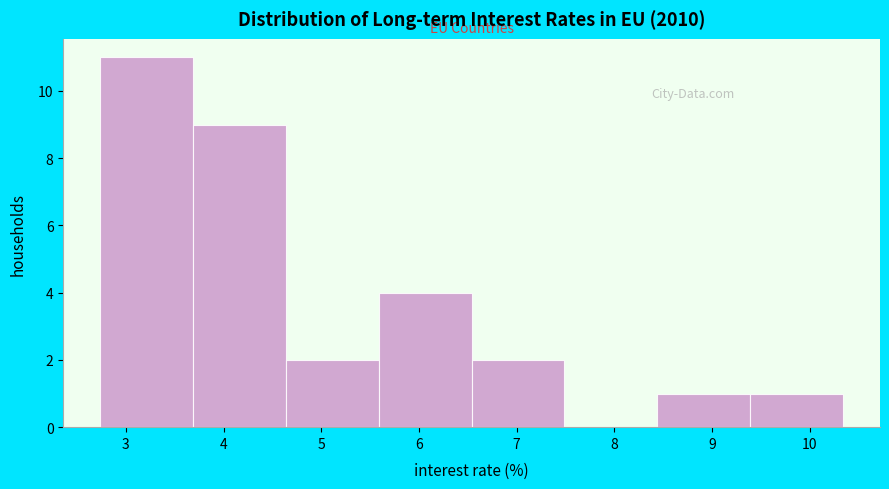

Reading left to right, transcribe this chart: for each bar, give the range it covers on the x-axis and its height. Neither the bar edges nor the heights are printed on the chart, so give them approximately, as read against the axes.

2.74 to 3.69: 11
3.69 to 4.64: 9
4.64 to 5.59: 2
5.59 to 6.54: 4
6.54 to 7.49: 2
7.49 to 8.44: 0
8.44 to 9.39: 1
9.39 to 10.34: 1